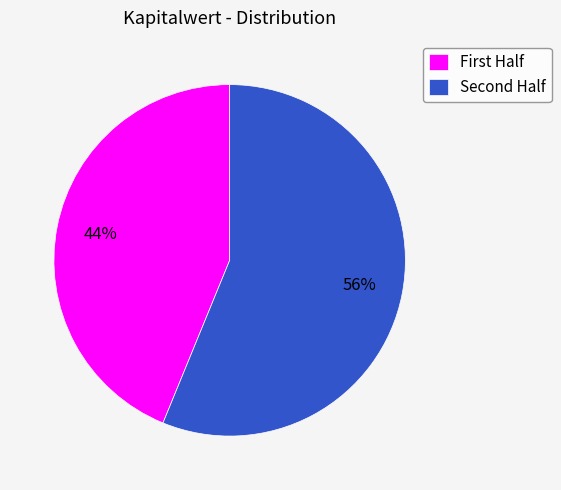

Which slice is the smallest?

First Half